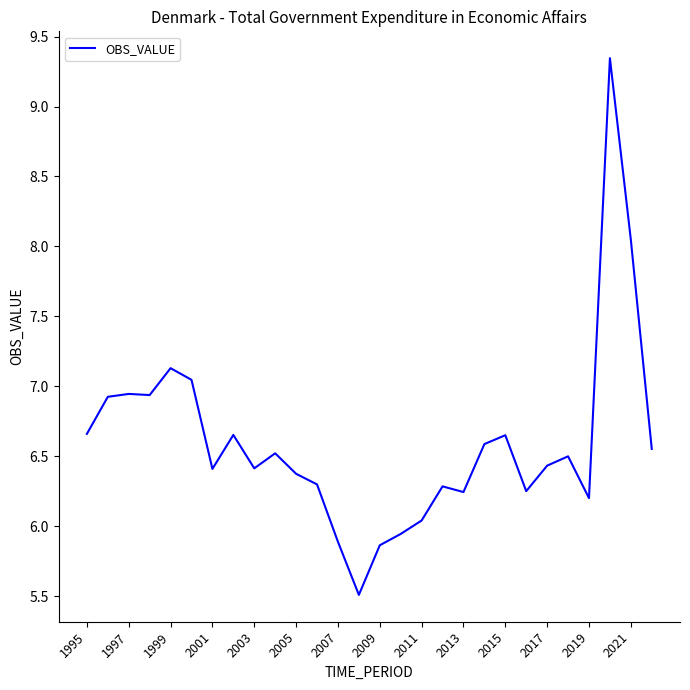

What is the difference between the maximum and minimum values?

3.8